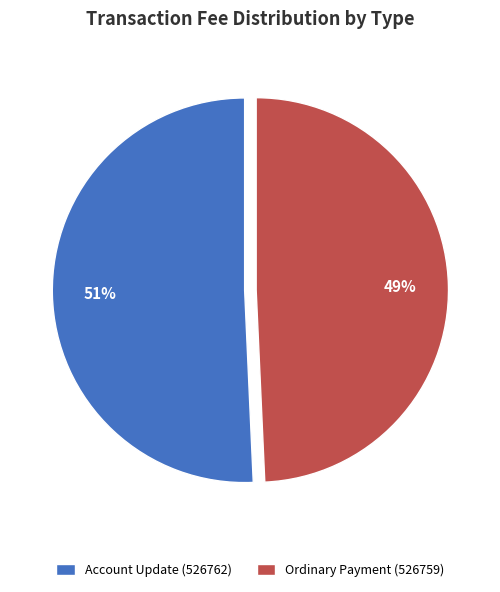

Is it true that Account Update (526762) is 51% of the pie?

True